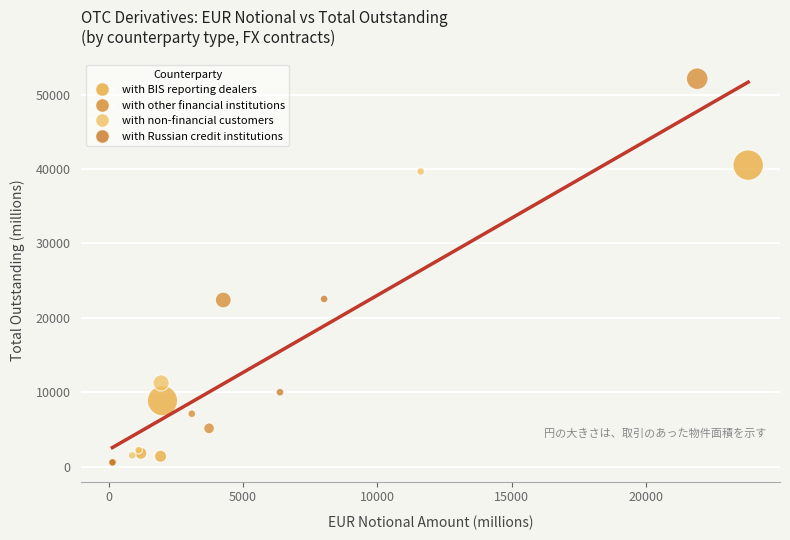

Which series reaches the maximum Y coordinate?

with other financial institutions